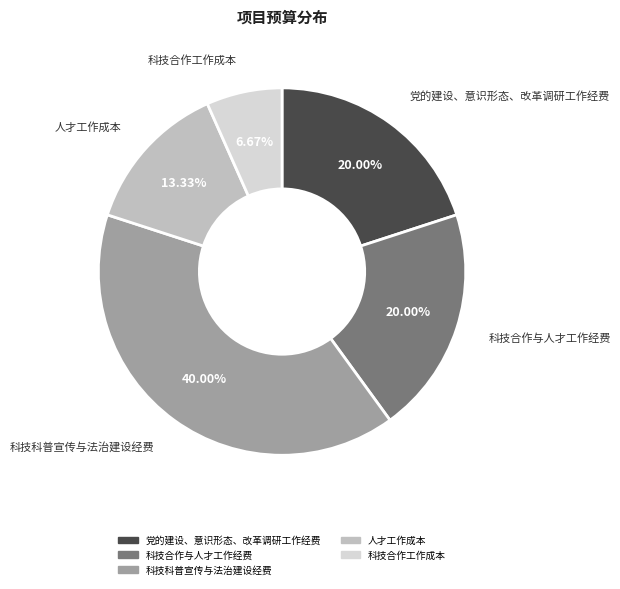

What percentage is the 人才工作成本 slice, to the nearest percent?

13%